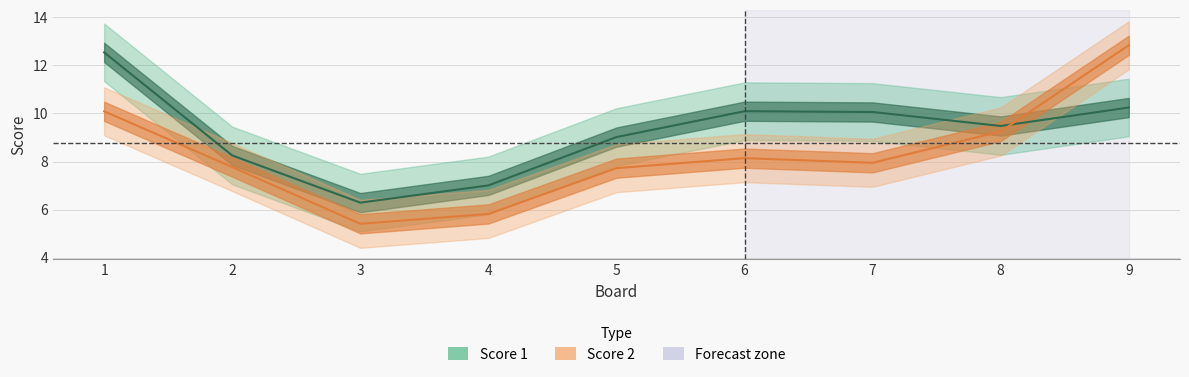

At which label is Score 1 closest to 9?

5